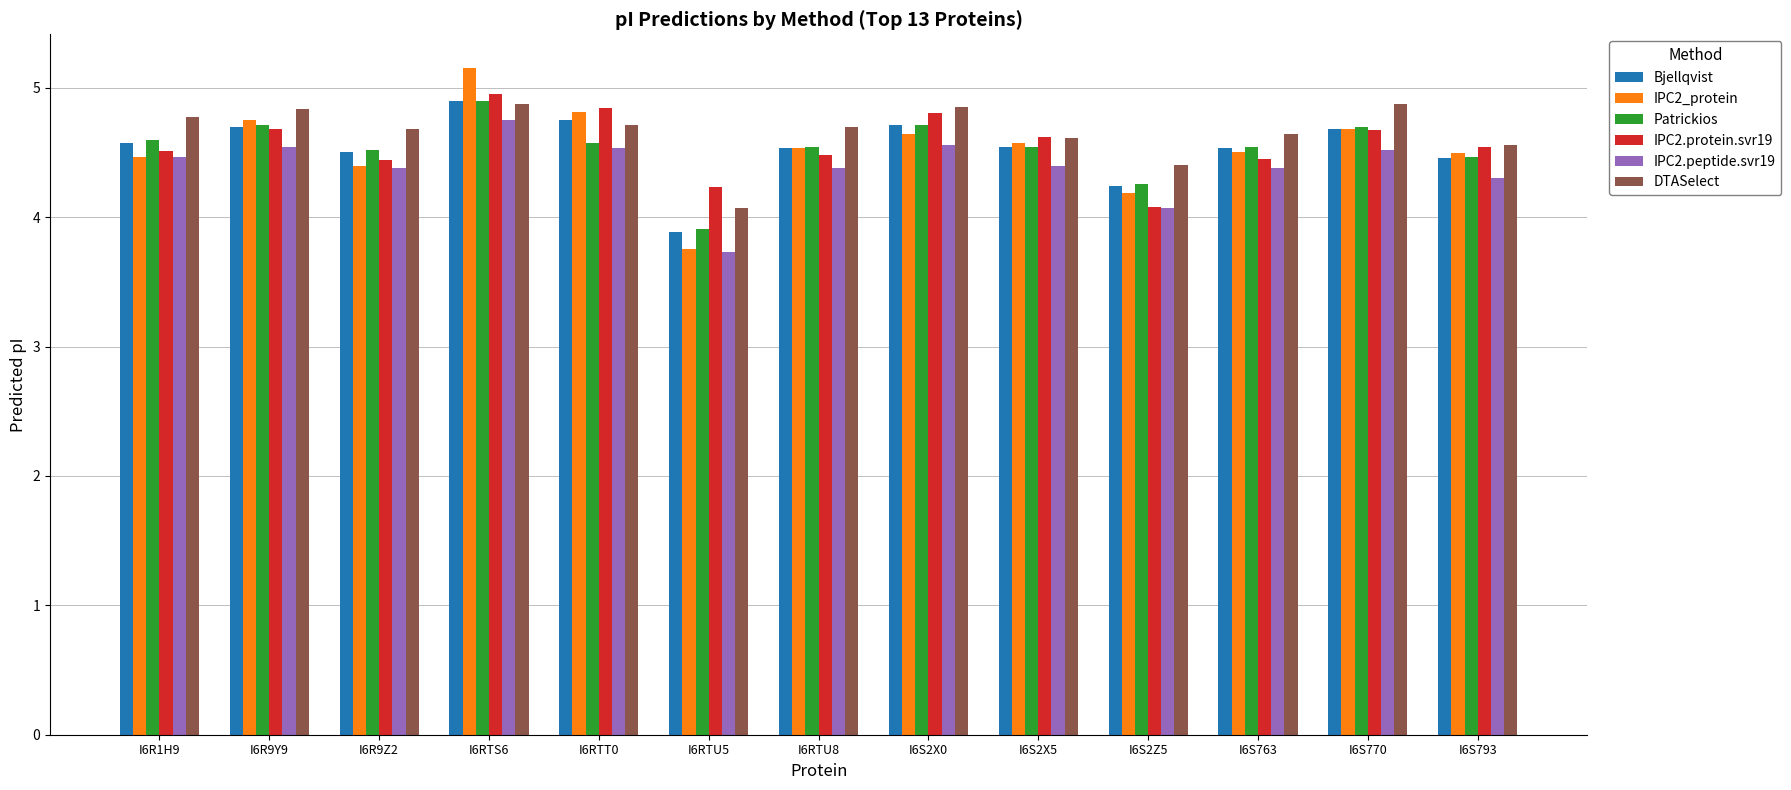

At which category does the chart reach its peak across all series?

I6RTS6